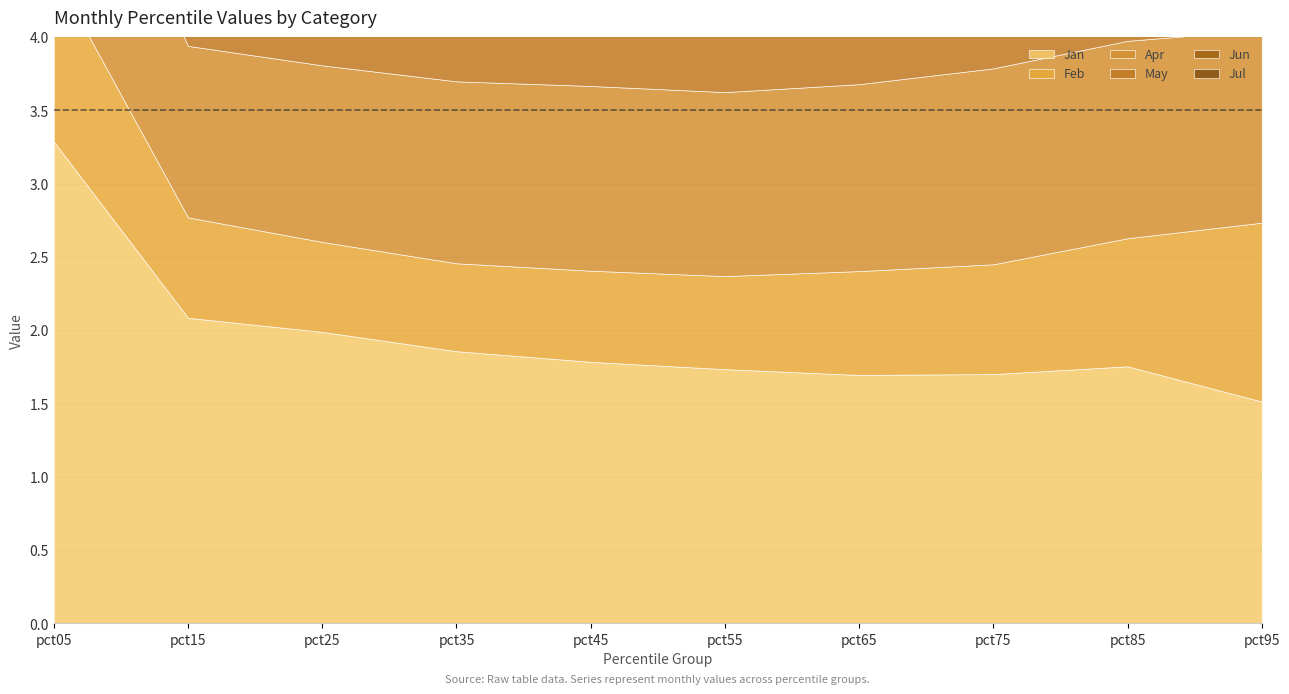

What is the value of the Jun point at the 3rd from the left?

0.2